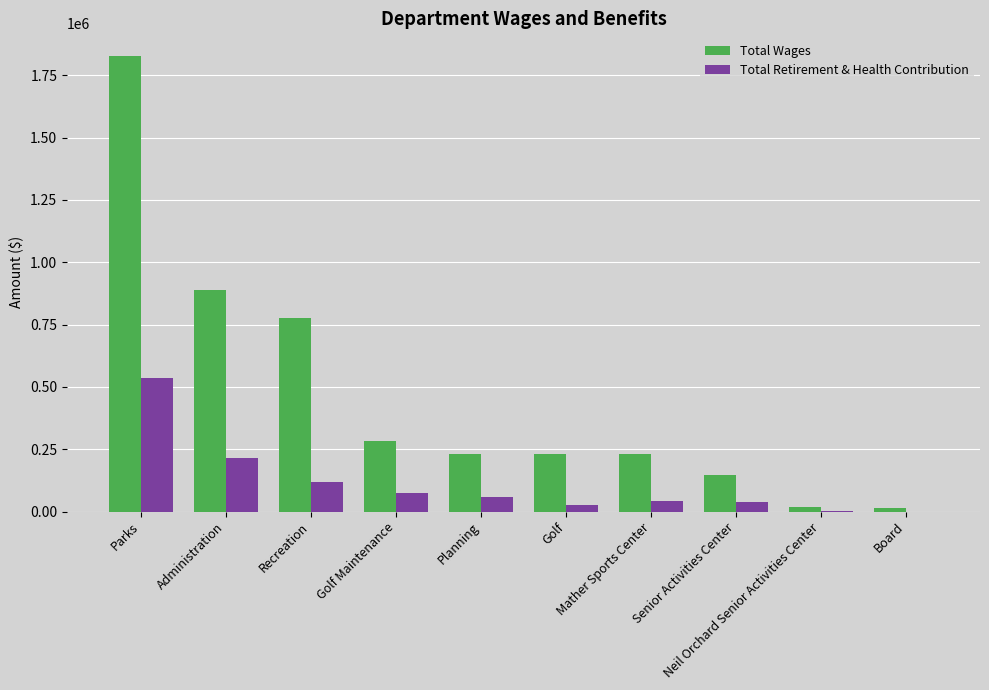

What is the average value of the Total Wages series?

464695